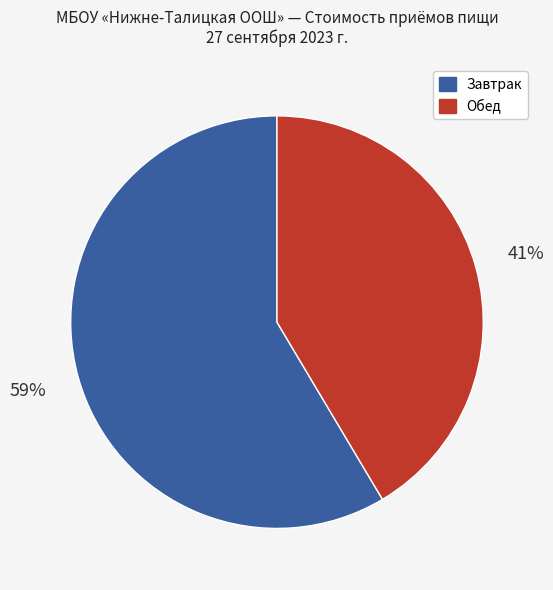

To the nearest percent, what is the average slice percentage?

50%